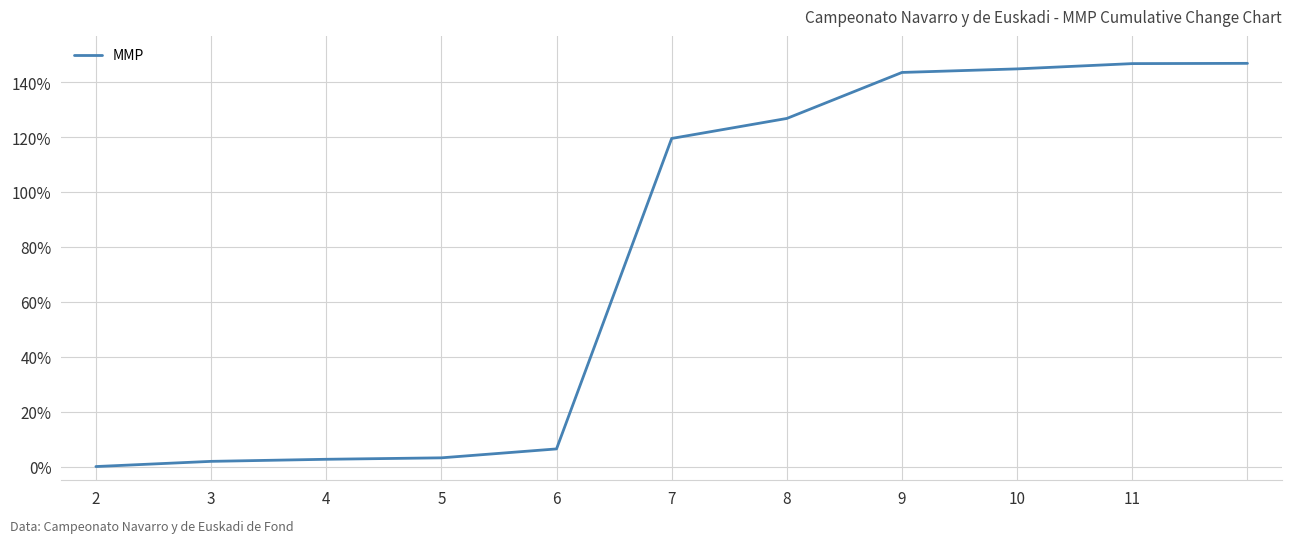

What is the difference between the maximum and minimum values?

146.8